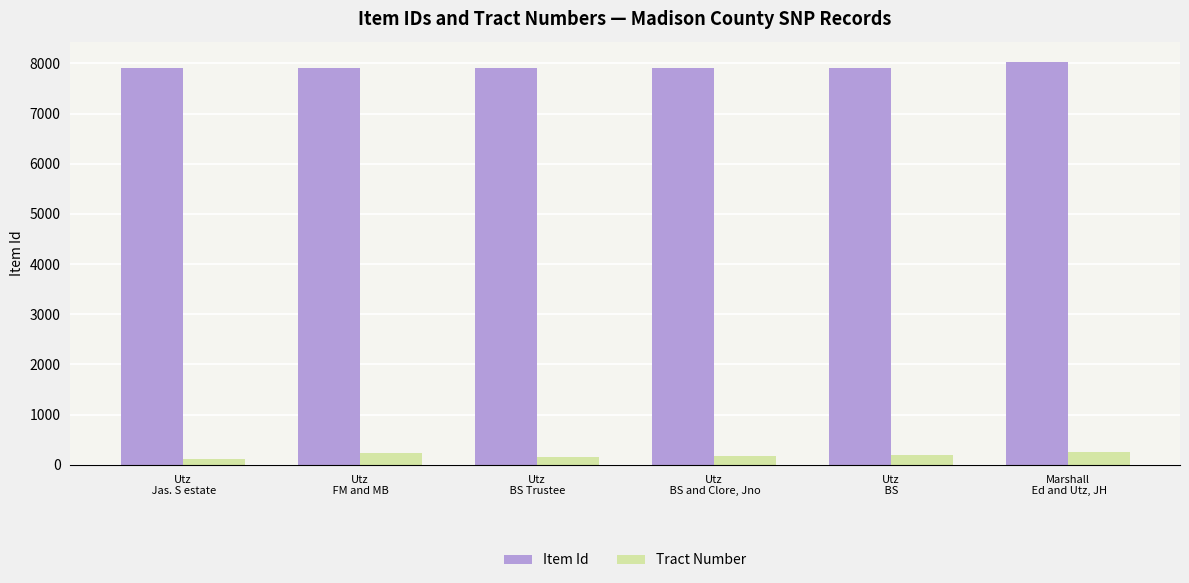

What is the difference between the Item Id values at Utz
 FM and MB and Marshall
 Ed and Utz, JH?

126